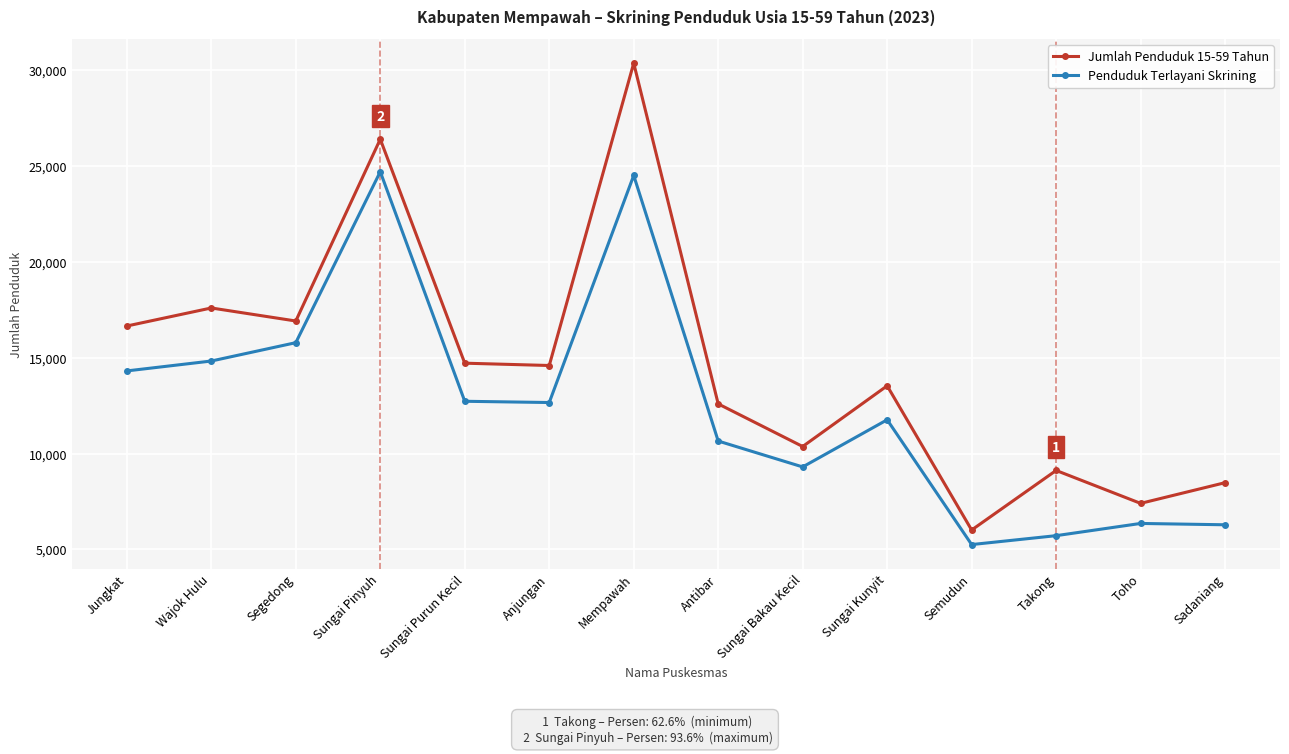

What is the maximum value shown in the chart?

30382